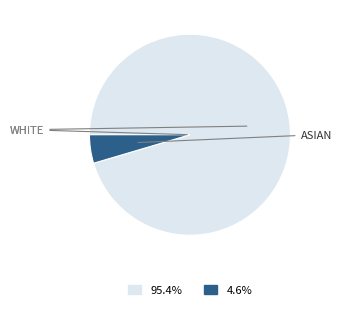

Does any single category account for the majority?

Yes